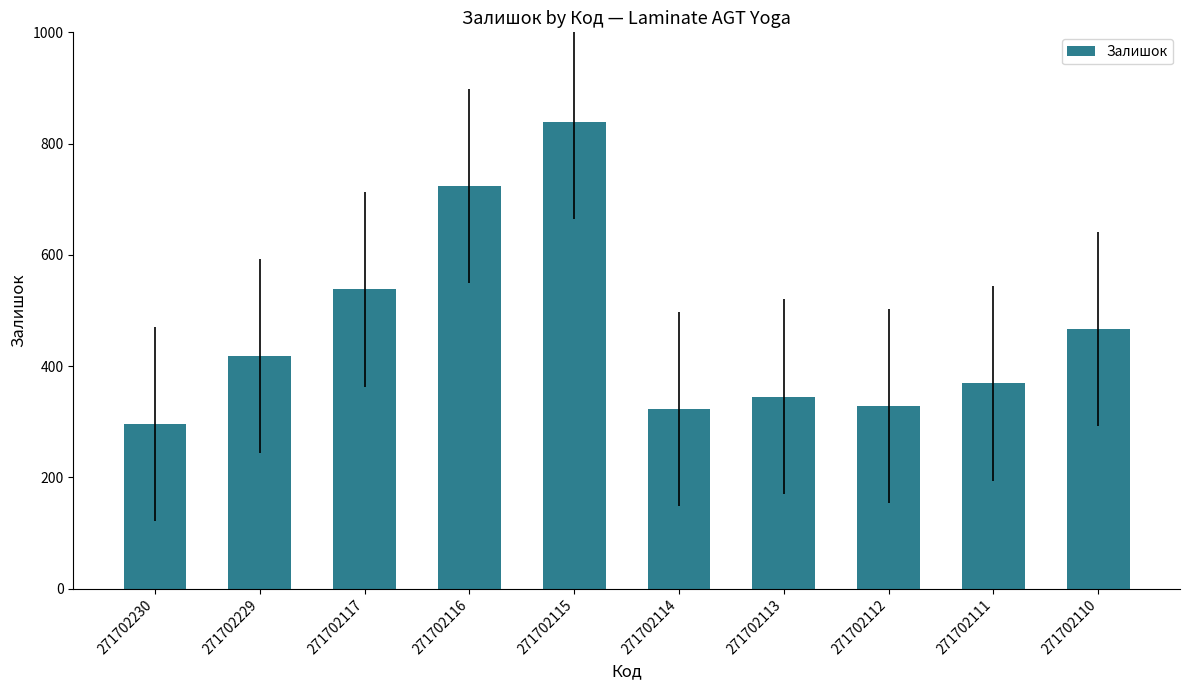

Is it true that the value at 271702115 is 839?

True